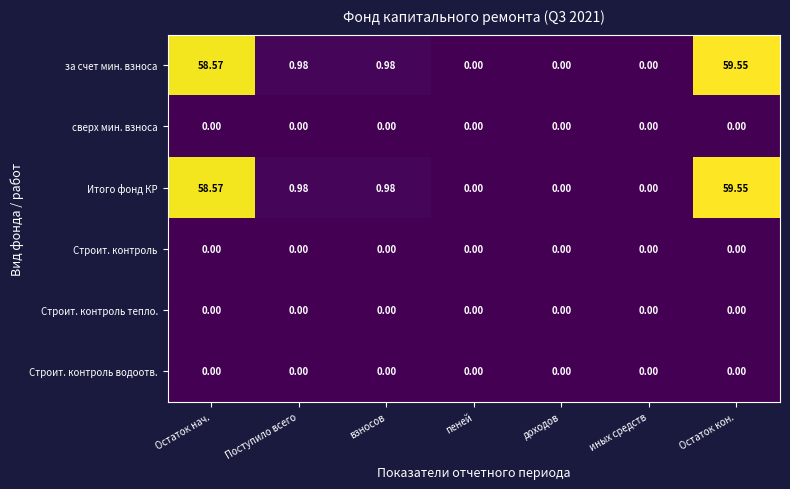

Is the value of за счет мин. взноса at Остаток нач. greater than the value of Строит. контроль водоотв. at Остаток кон.?

Yes